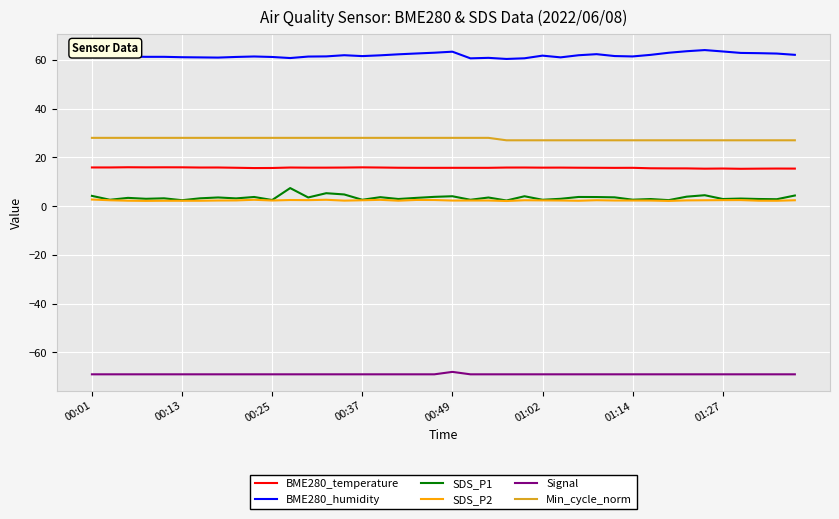

True or false: BME280_temperature and Signal intersect in this chart.

False